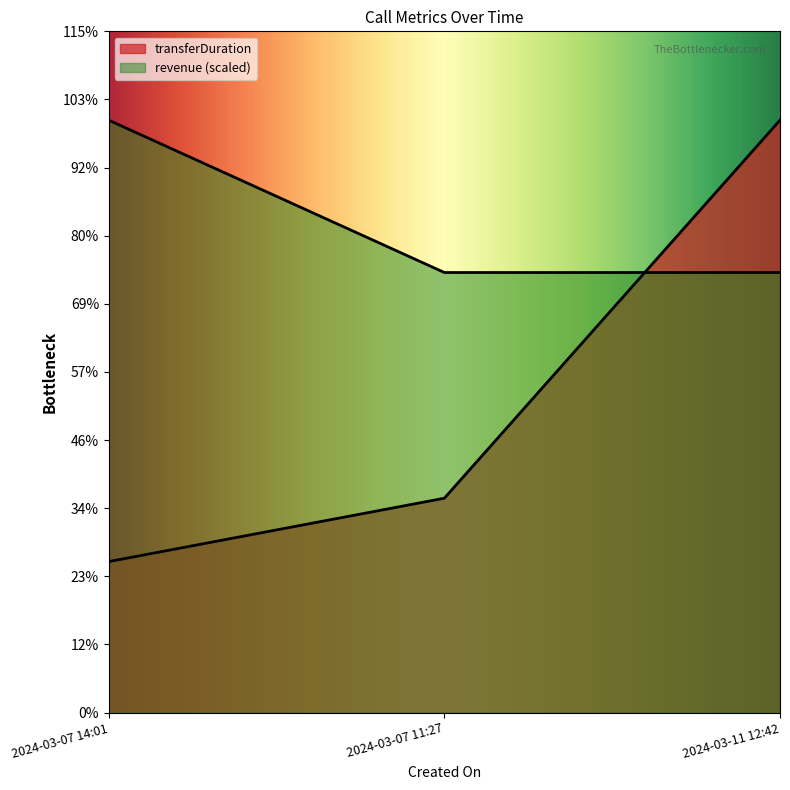

Where is transferDuration nearest to the value 322?

2024-03-07 11:27